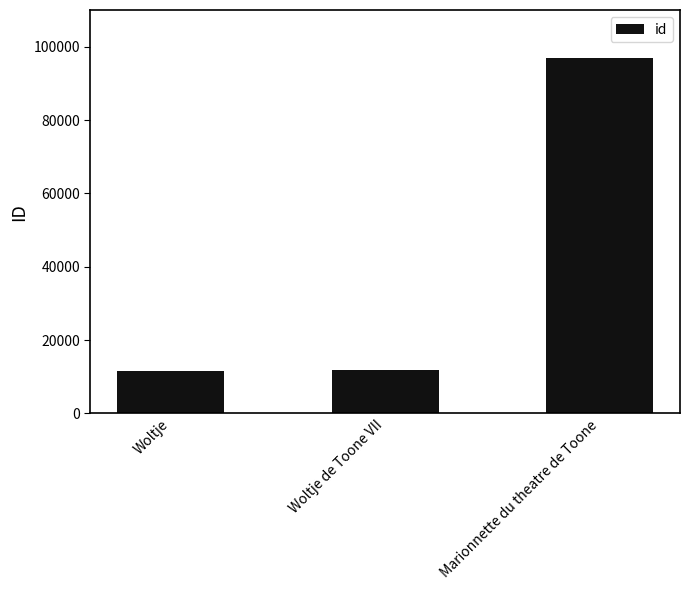

What is the label of the 3rd bar from the right?

Woltje